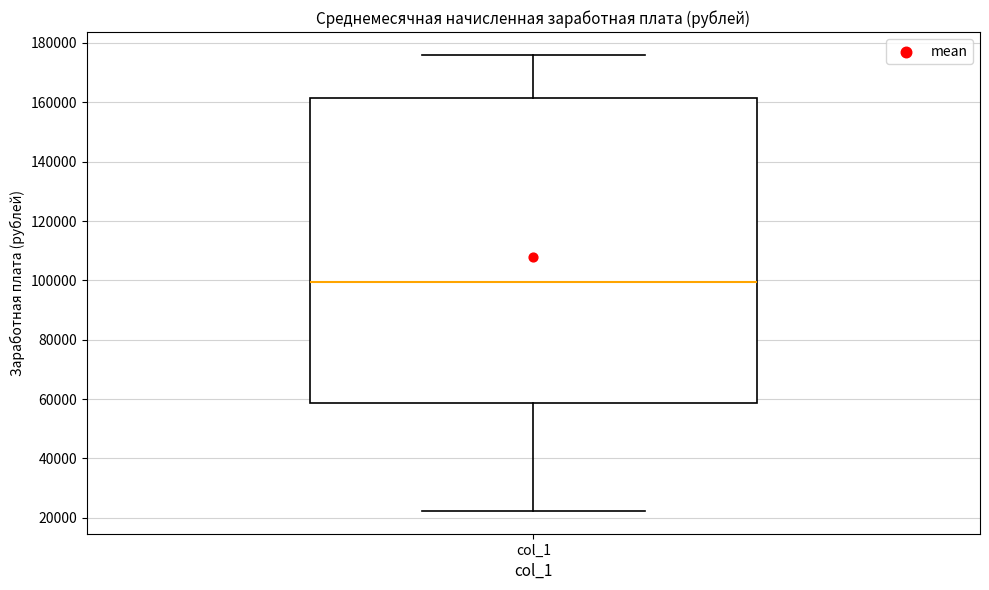

Read this box plot against the y-axis: the position of the median line, the range covered by the box, and the ends of both whiskers. The values are not printed on the chart, so give them approximately, as read against the axis.

median 100000, box 58000 to 162000, whiskers 22000 to 176000